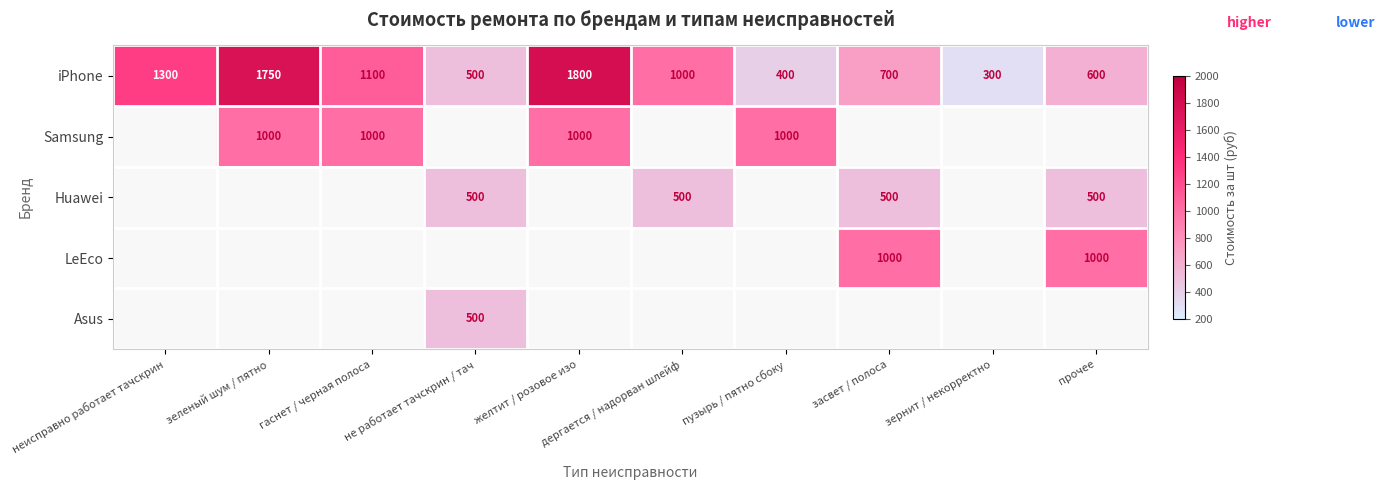

The iPhone series shows 600 at прочее. True or false?

True